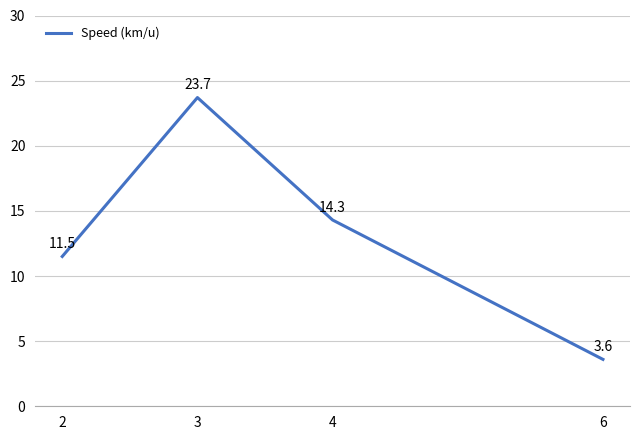

Which category has the lowest value across all series?

6